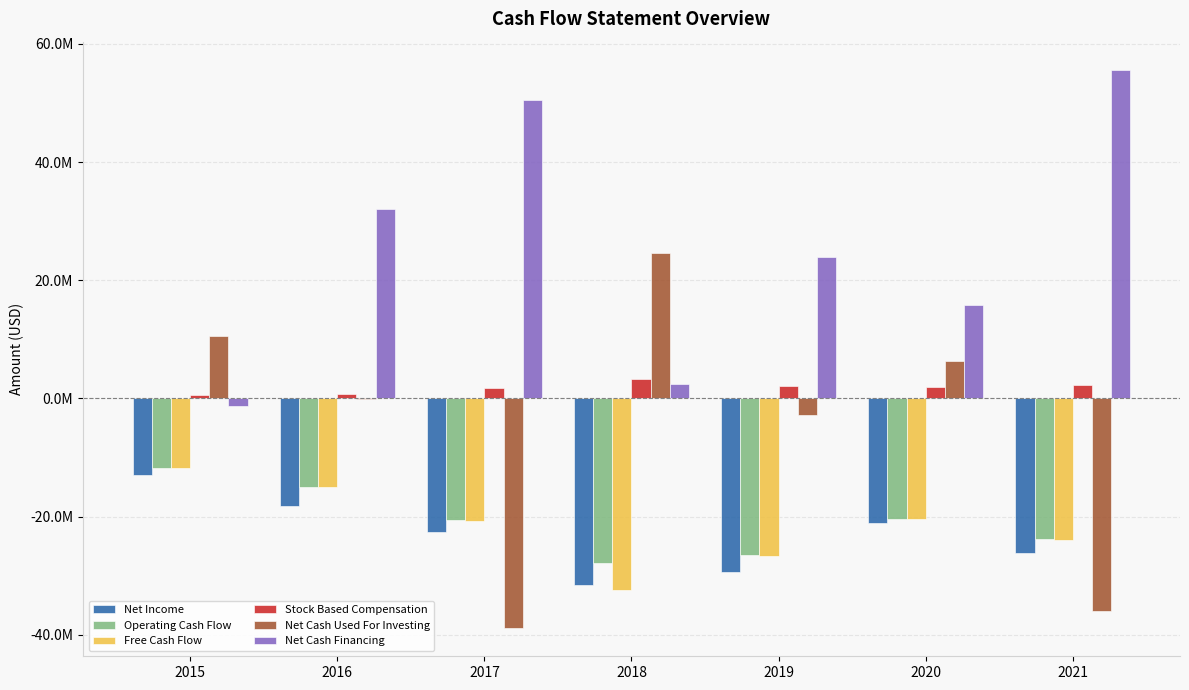

Are the bars horizontal?

No